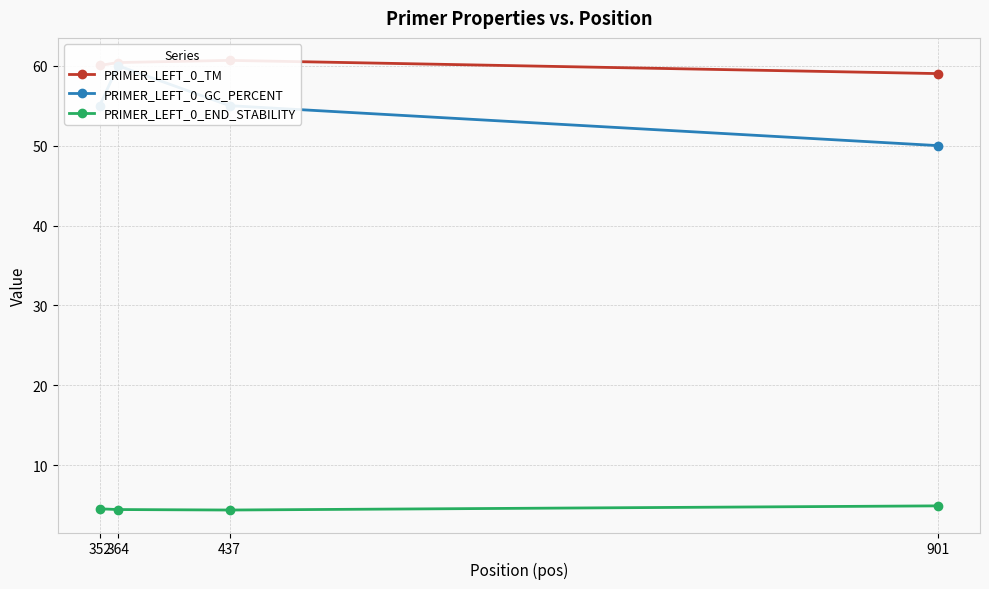

Is the value of PRIMER_LEFT_0_END_STABILITY at 437 greater than the value of PRIMER_LEFT_0_TM at 901?

No